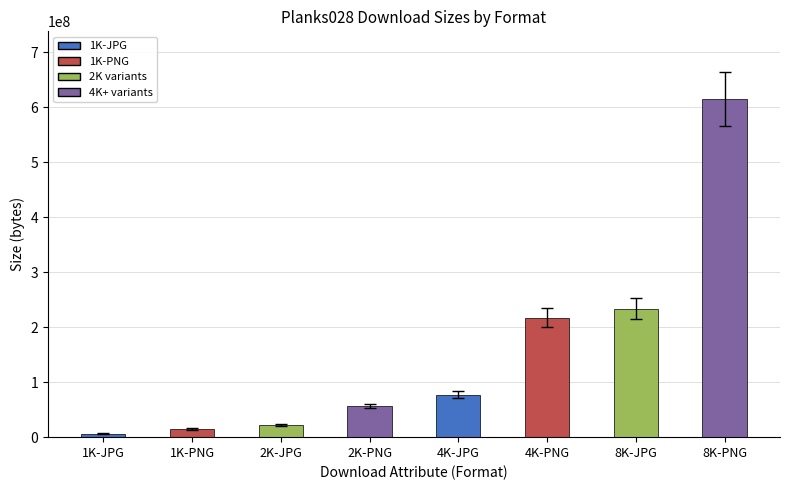

True or false: the data shows 14982276 at 1K-PNG.

True